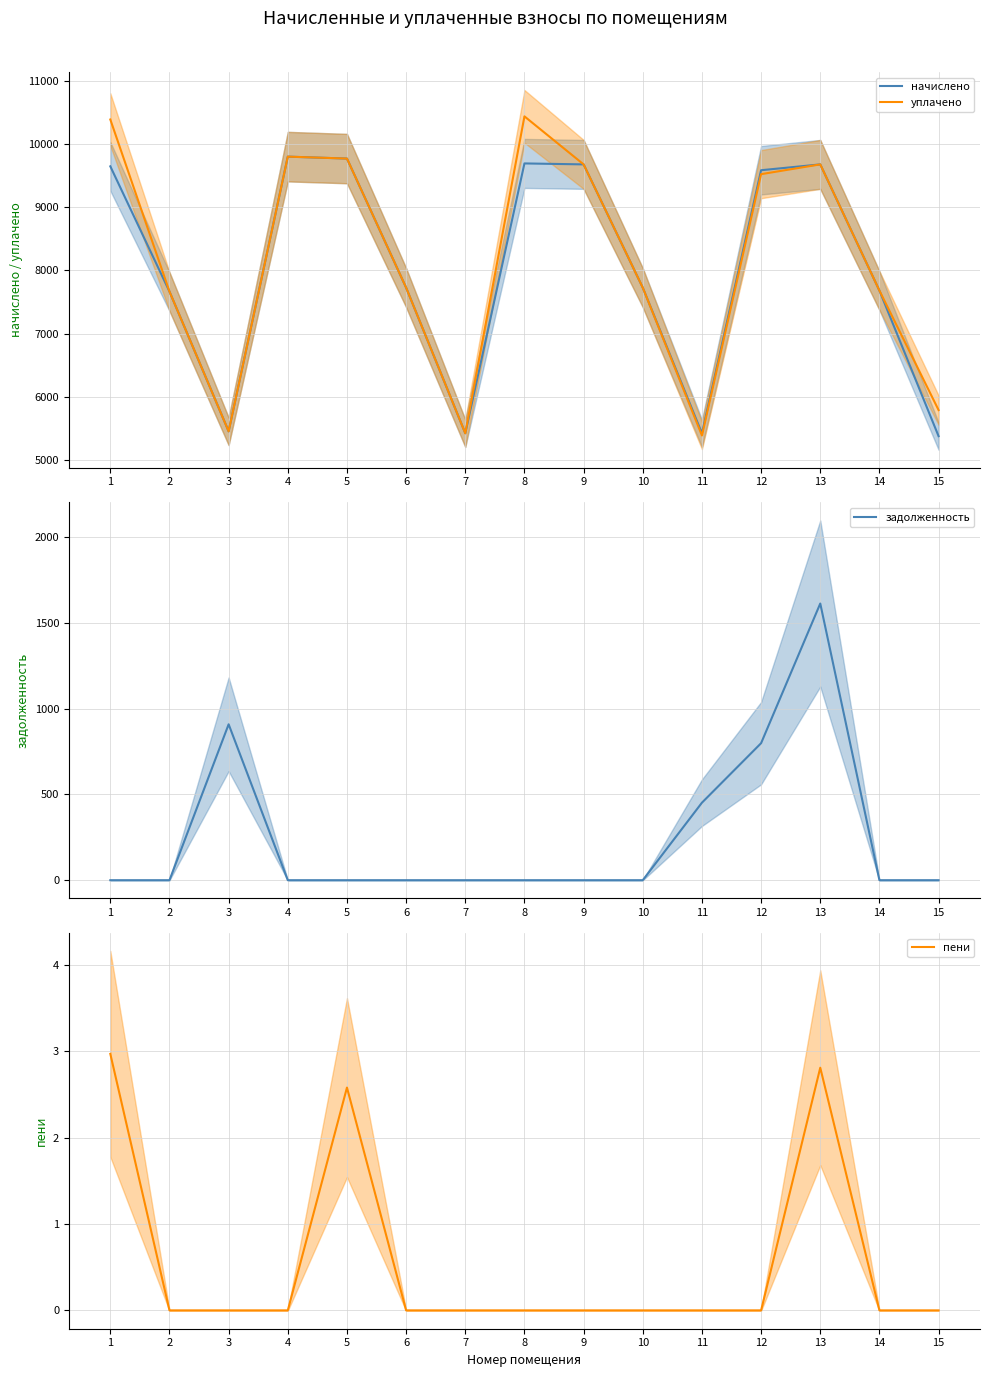

What is the difference between the second highest and minimum values in the начислено series?

4393.0